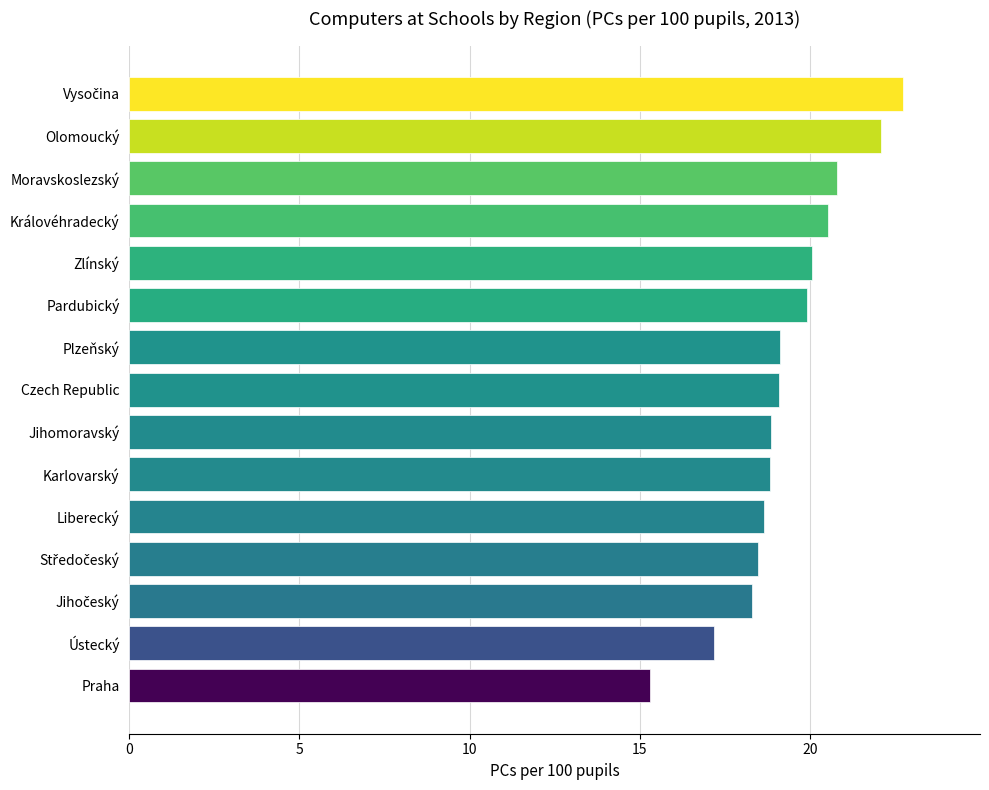

Approximately how many times larger is the value at Praha compared to Královéhradecký?

0.7